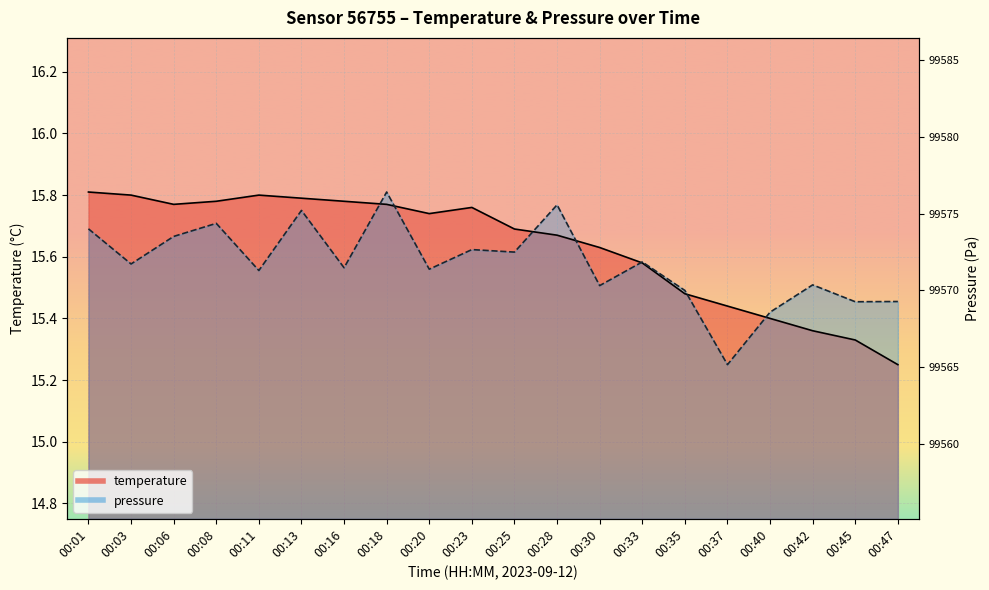

Reading left to right, extract all data points from this chart.

temperature: 15.8	15.8	15.8	15.8	15.8	15.8	15.8	15.8	15.7	15.8	15.7	15.7	15.6	15.6	15.5	15.4	15.4	15.4	15.3	15.2
pressure_scaled: 15.7	15.6	15.7	15.7	15.6	15.8	15.6	15.8	15.6	15.6	15.6	15.8	15.5	15.6	15.5	15.2	15.4	15.5	15.5	15.5